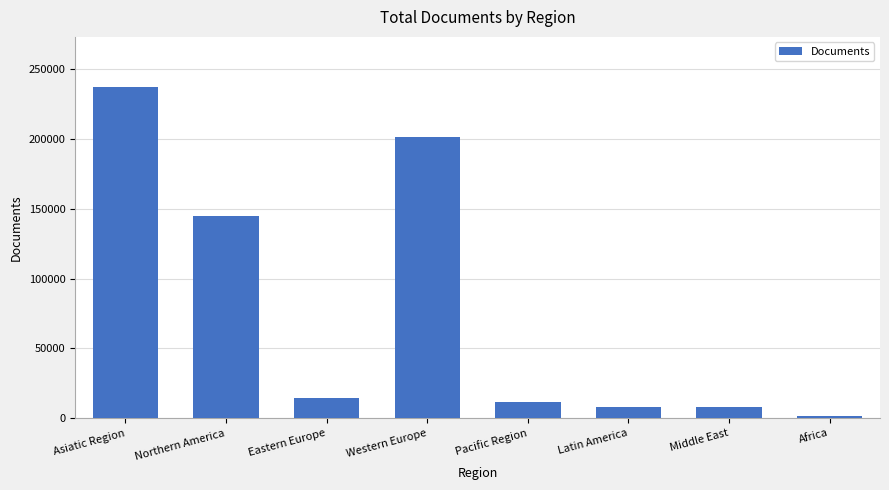

How many categories are shown in the chart?

8